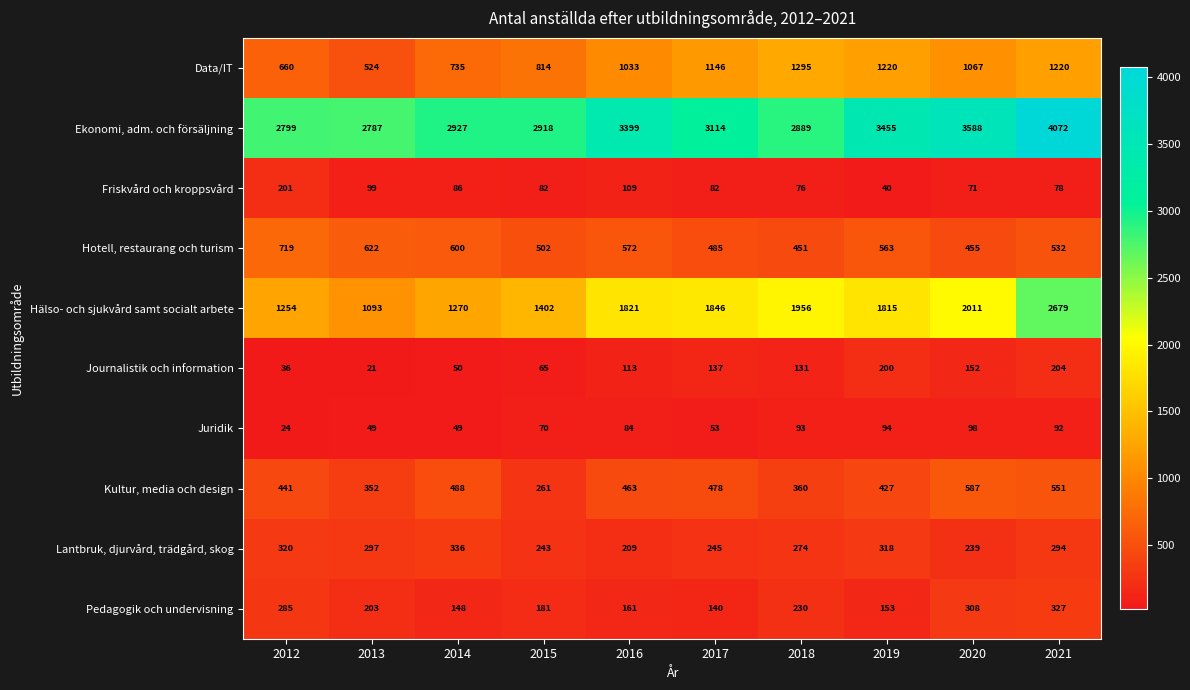

What is the minimum value shown in the chart?

21